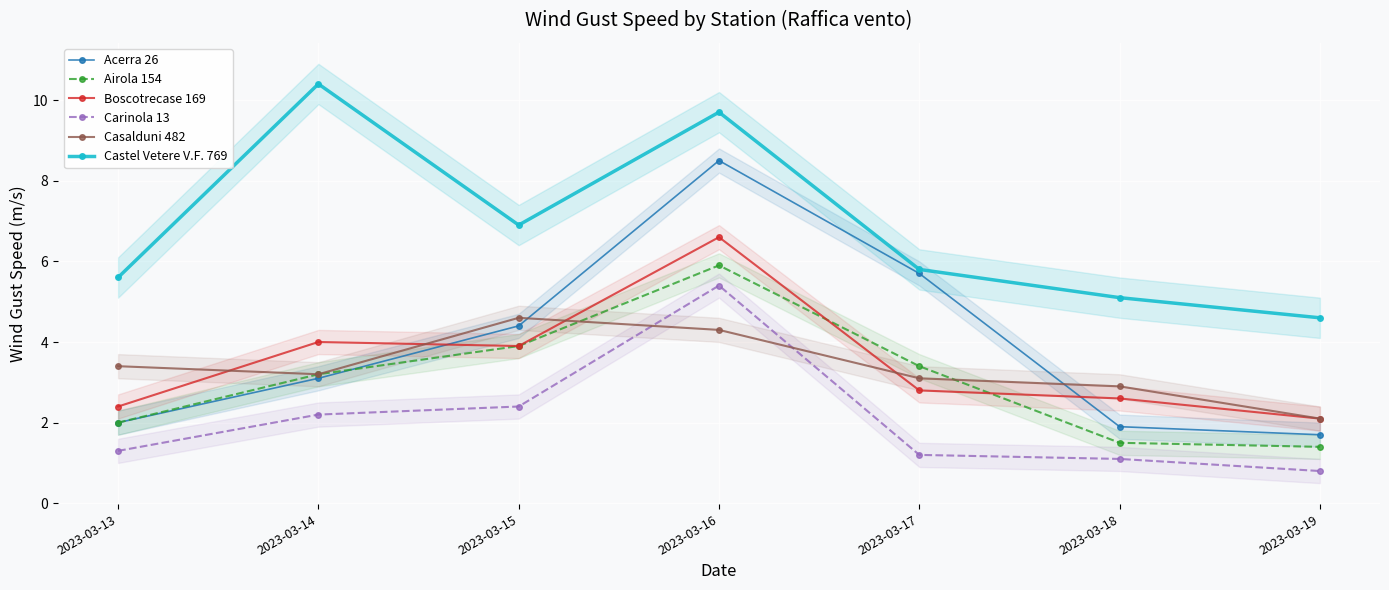

At which label is Airola 154 closest to 3?

2023-03-14